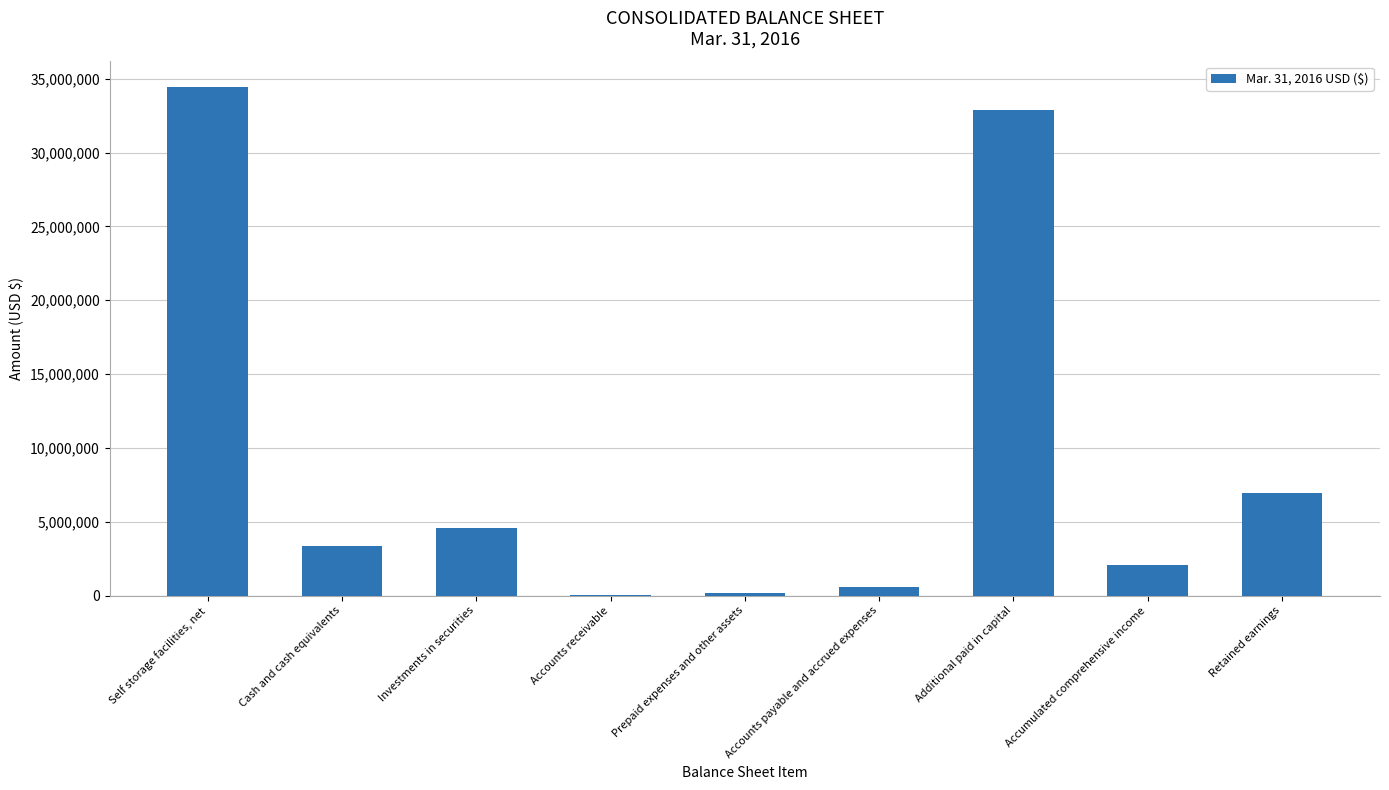

True or false: the data shows 4550811 at Investments in securities.

True